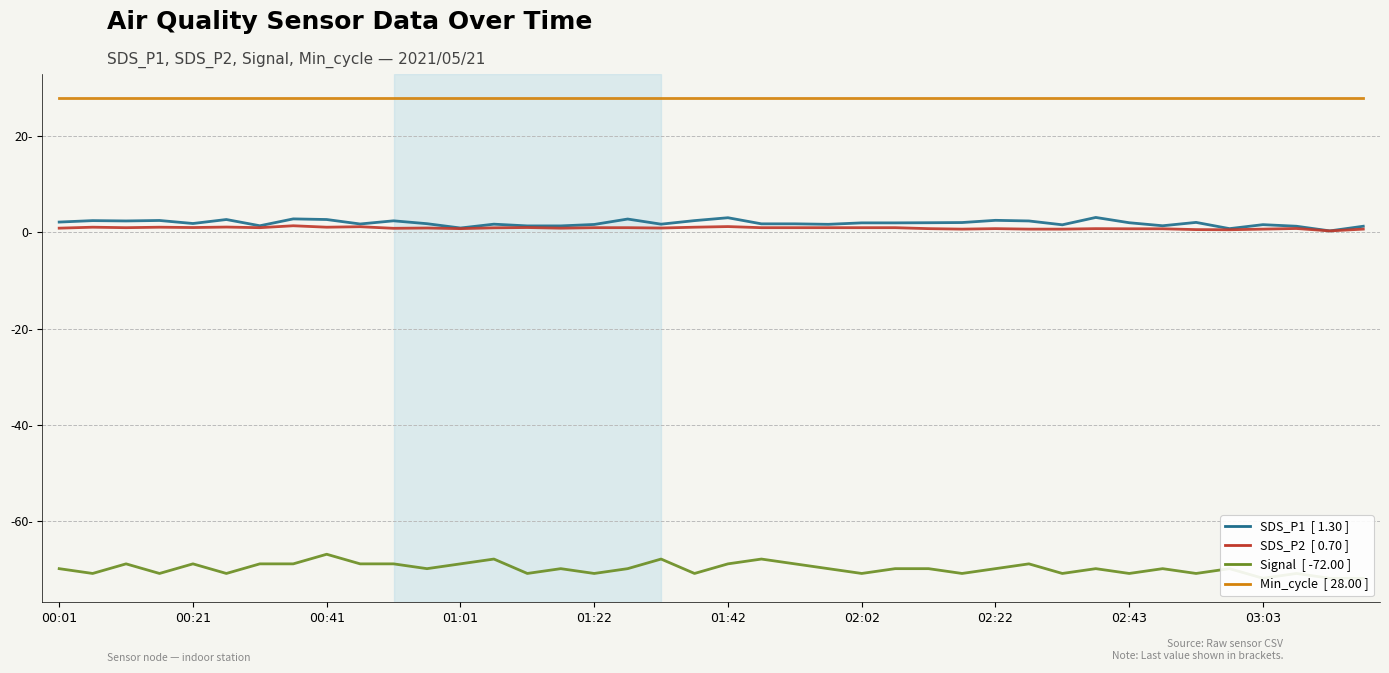

In SDS_P2, how many points are higher than both neighbors (excluding endpoints)?

11